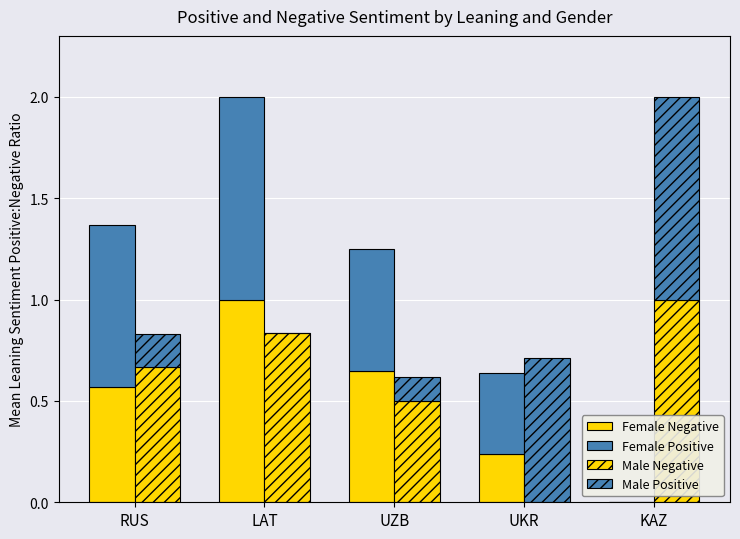

At which label does Female Negative reach its minimum?

KAZ